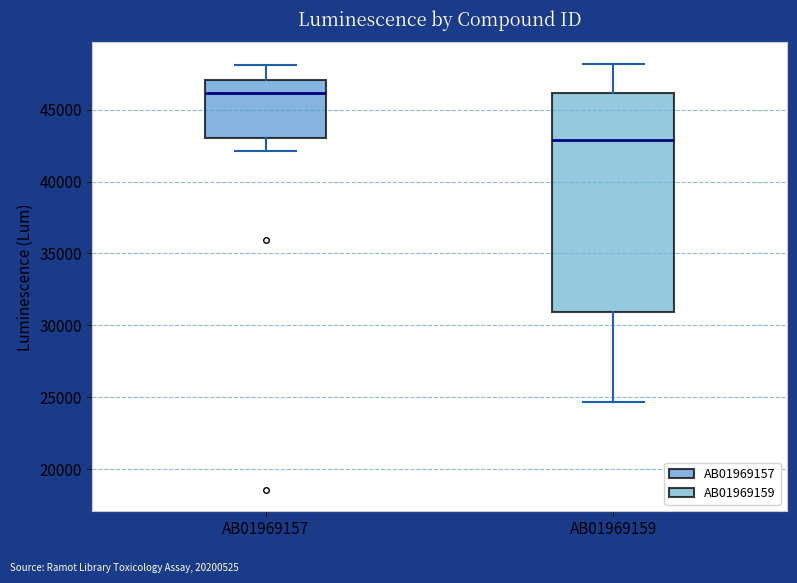

Which box's median line is the highest?

AB01969157